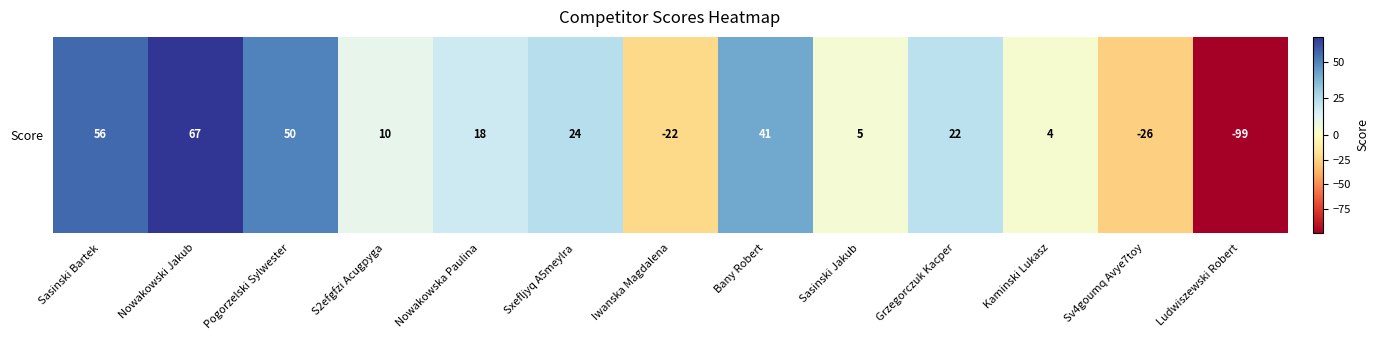

Reading left to right, extract all data points from this chart.

Sasinski Bartek=56	Nowakowski Jakub=67	Pogorzelski Sylwester=50	S2efgfzi Acugpyga=10	Nowakowska Paulina=18	Sxefljyq A5meylra=24	Iwanska Magdalena=-22	Bany Robert=41	Sasinski Jakub=5	Grzegorczuk Kacper=22	Kaminski Lukasz=4	Sv4goumq Avye7toy=-26	Ludwiszewski Robert=-99